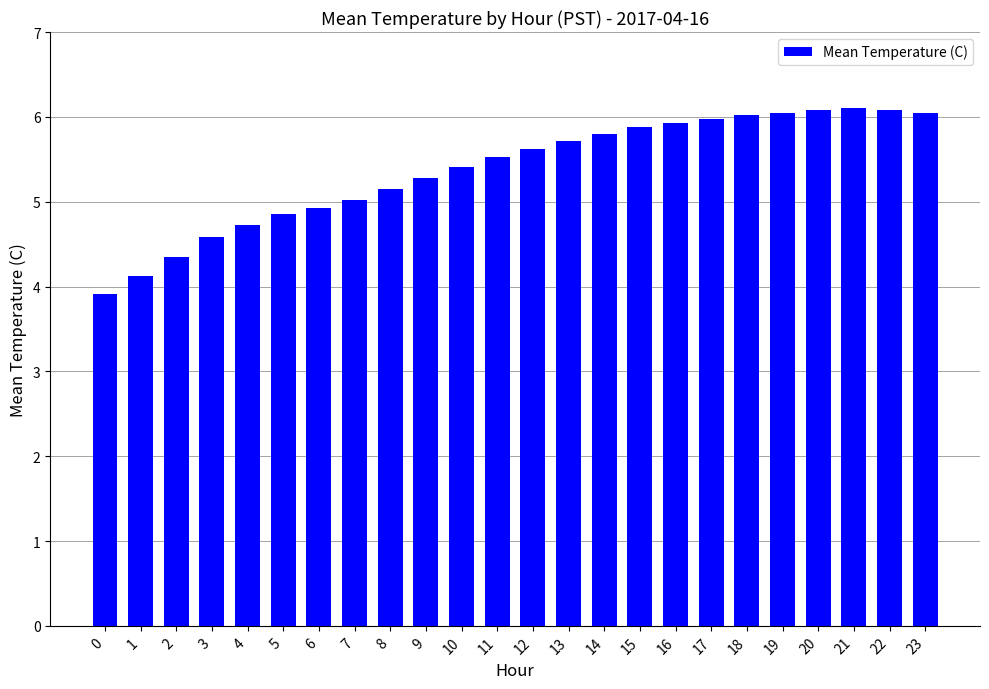

Are the bars horizontal?

No